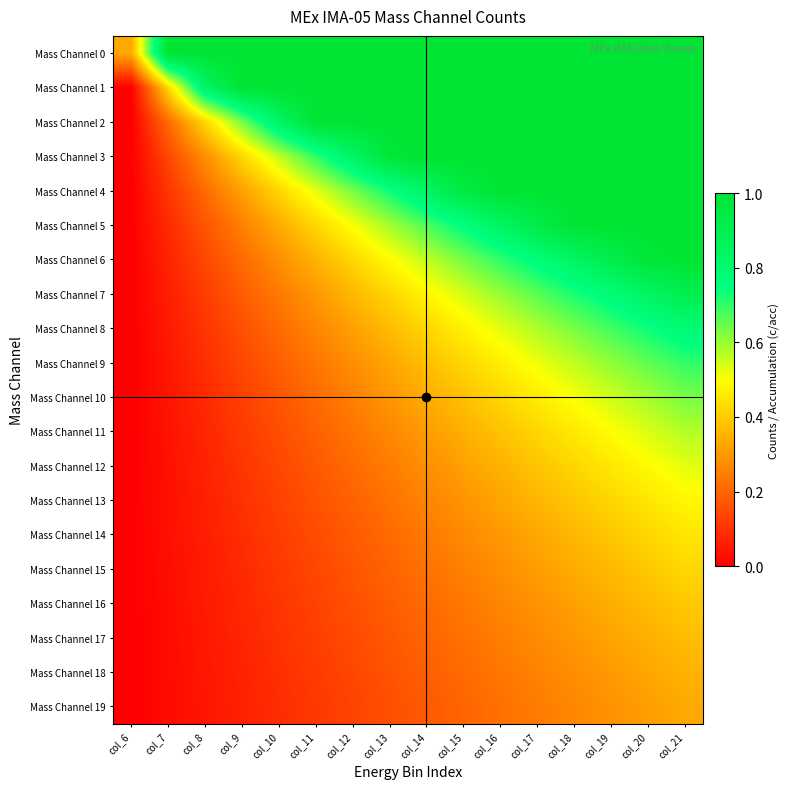

How many distinct data groups are displayed?

20